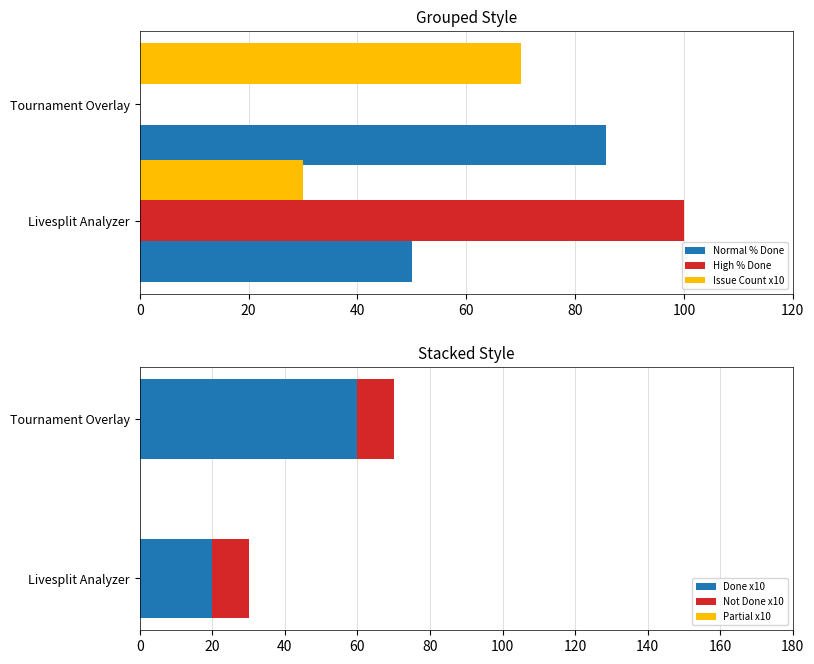

Is the value of High % Done at Livesplit Analyzer greater than the value of Normal % Done at Tournament Overlay?

Yes